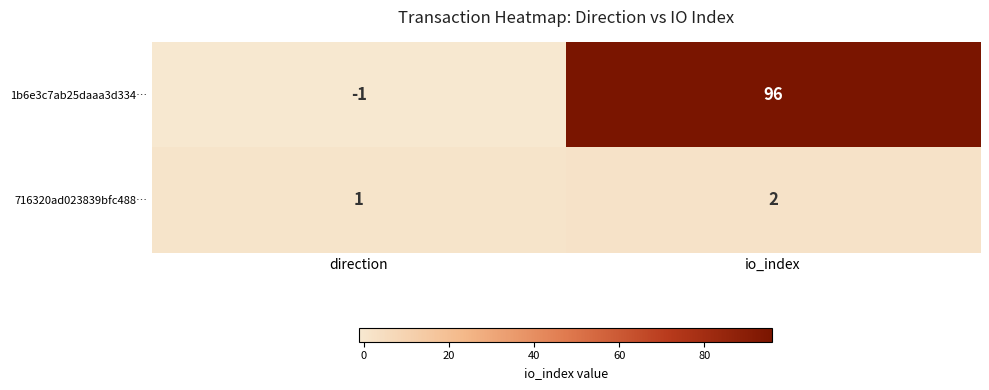

The 1b6e3c7ab25daaa3d334… series shows 158 at io_index. True or false?

False